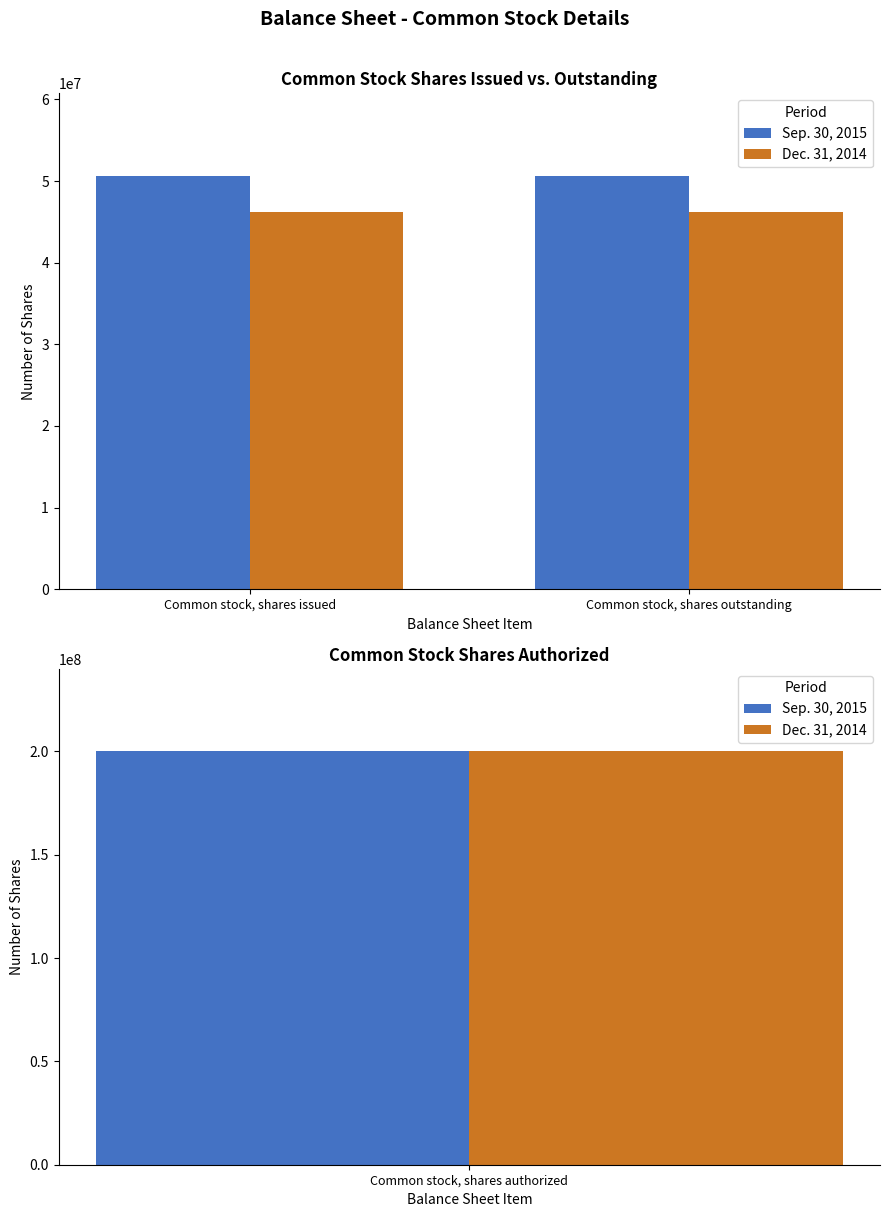

What is the average value of the Dec. 31, 2014 series?

46172404